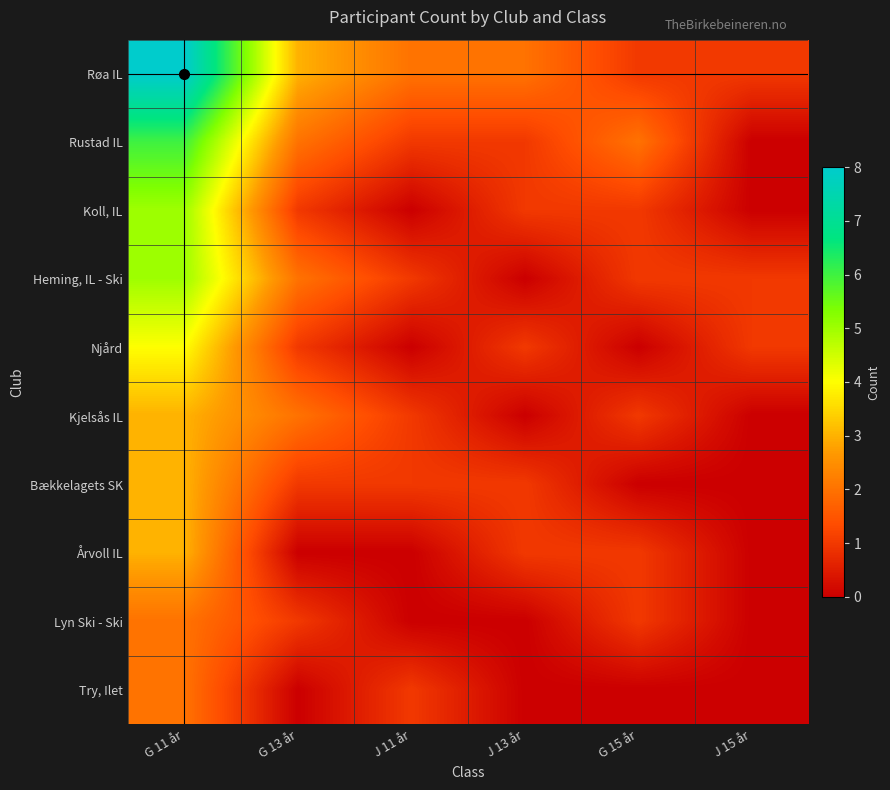

At which category does the chart reach its peak across all series?

G 11 år